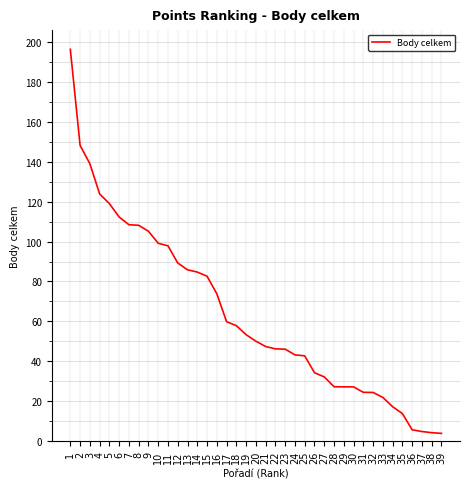

What is the greatest value displayed?

196.3